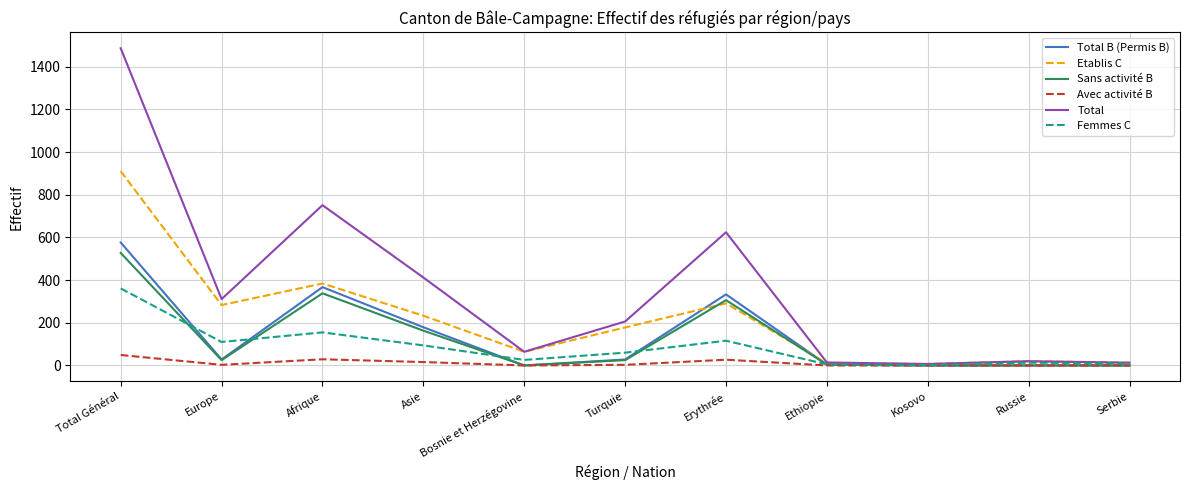

What is the sum of all Total values?

3908